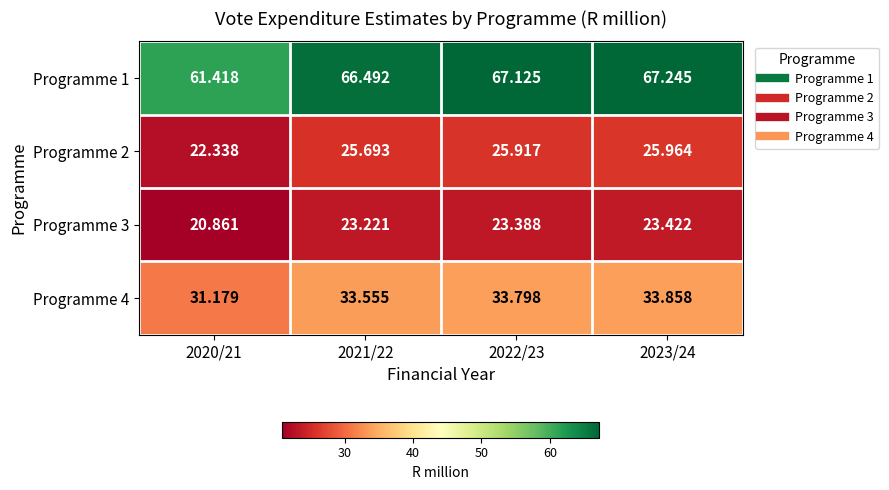

At 2021/22, list the series in order from largest to smallest.

Programme 1, Programme 4, Programme 2, Programme 3